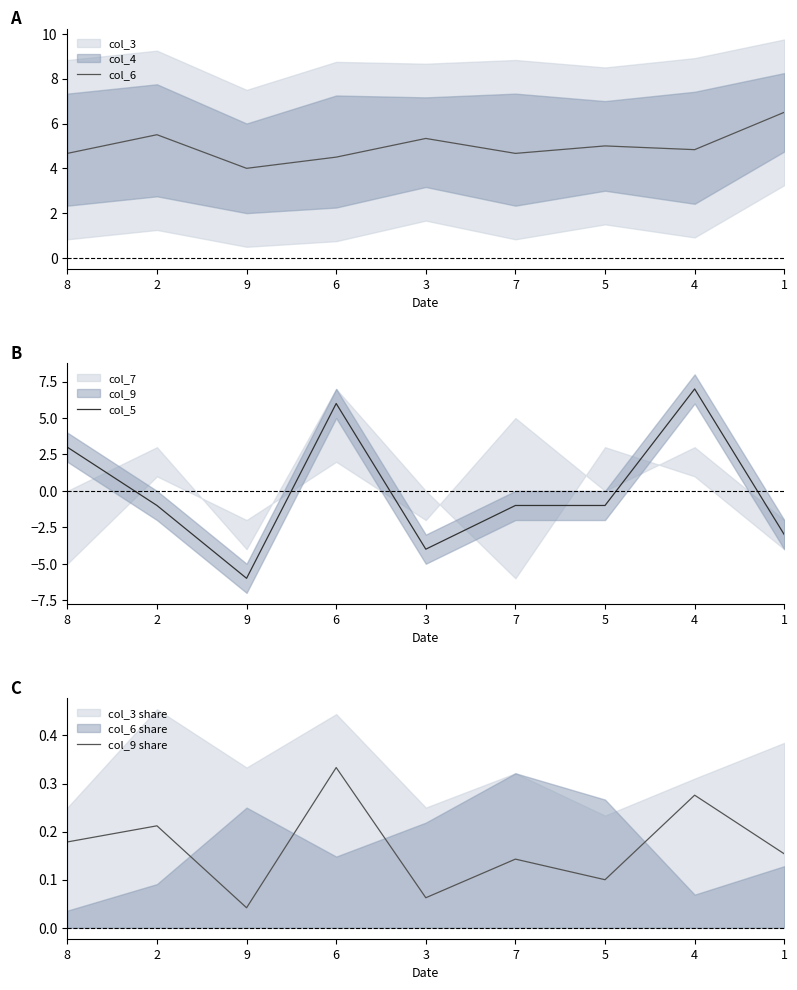

Rank the series at 2 from highest to lowest value.

col_6, col_9 share, col_5